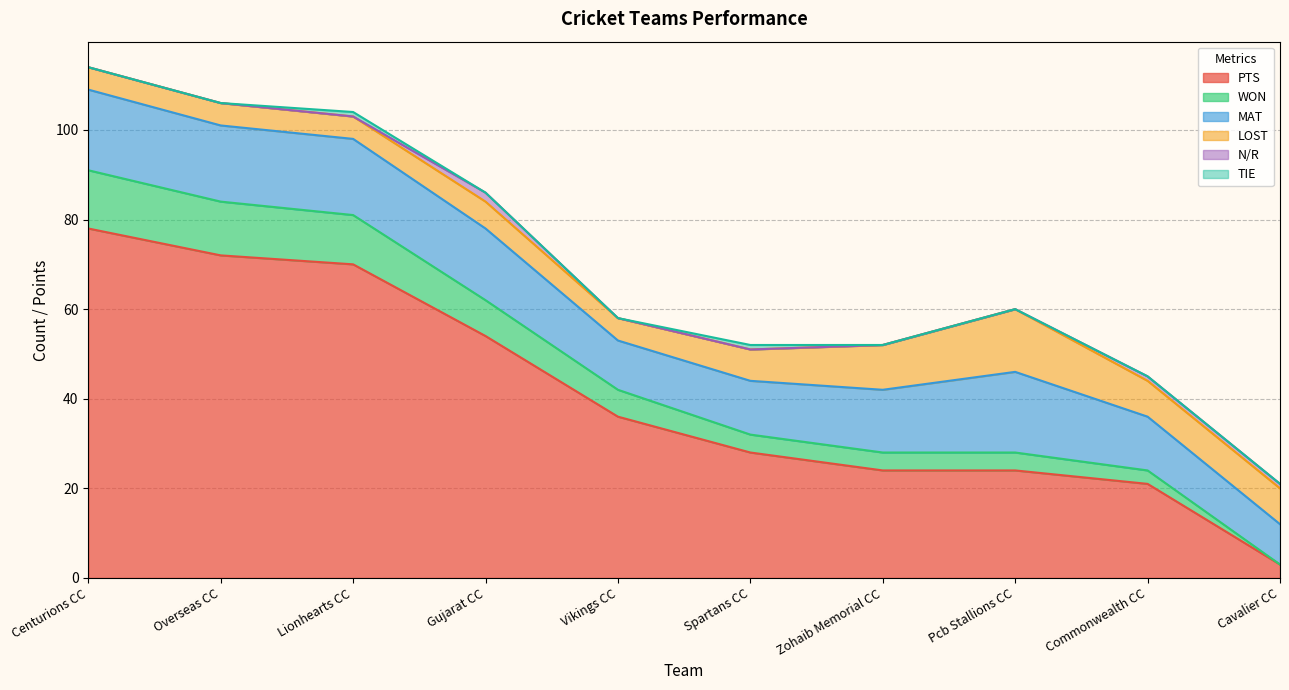

What is the value of the WON point at the 5th from the left?

6